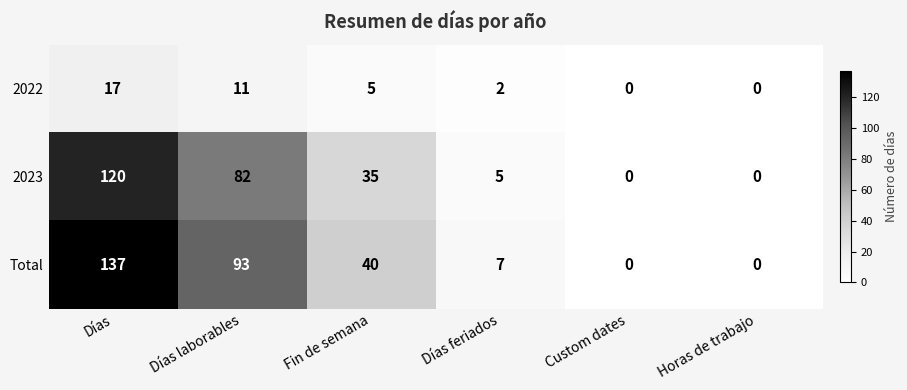

At how many categories does at least one series exceed 24?

3